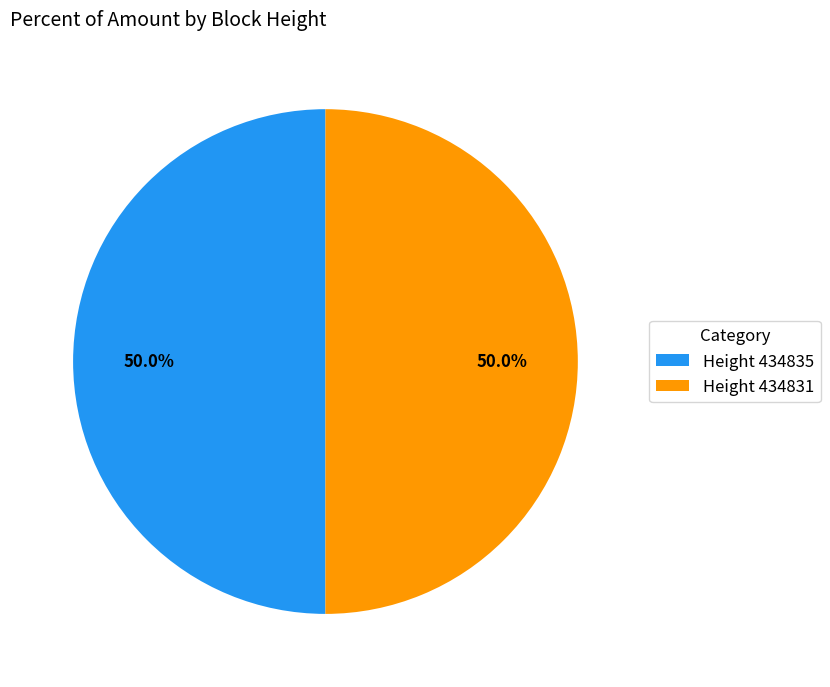

How many slices are in this pie chart?

2